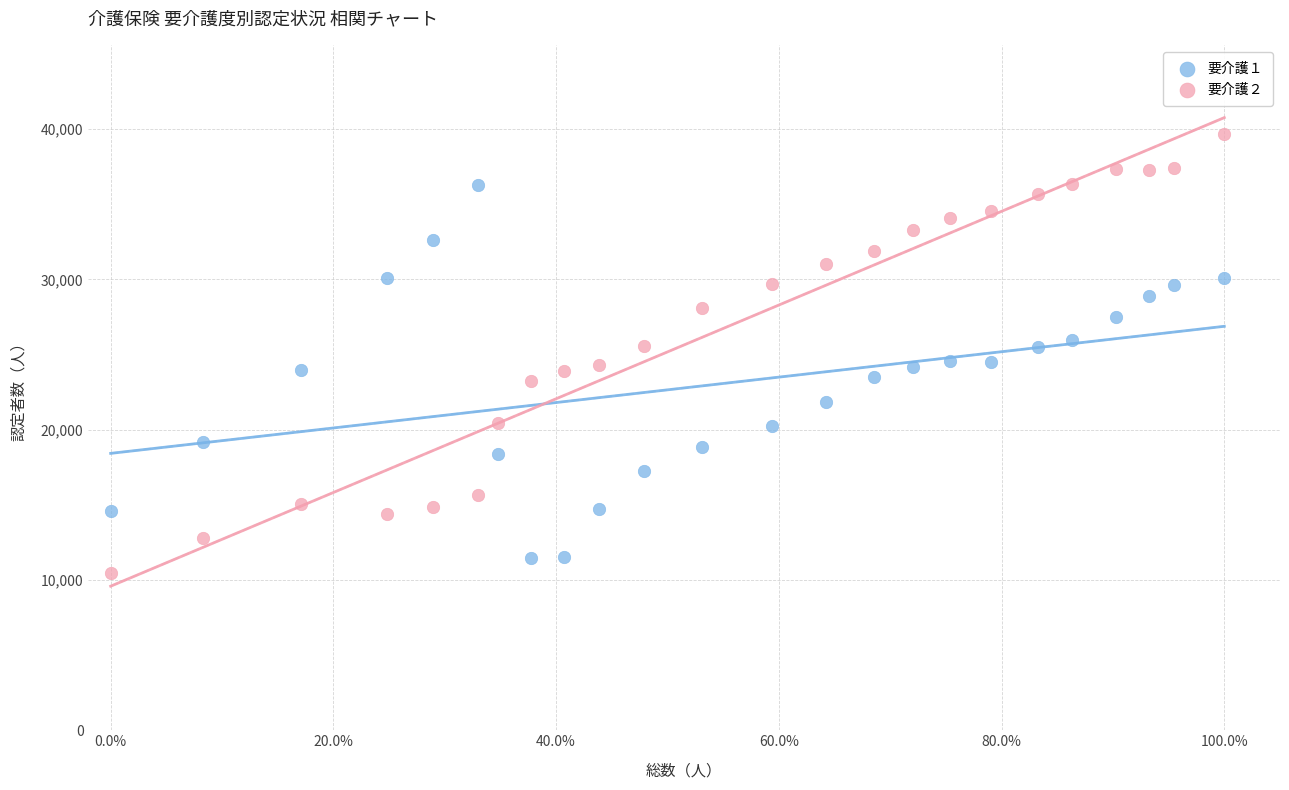

Across all data points, what is the range of Y values (max minus min)?

29177